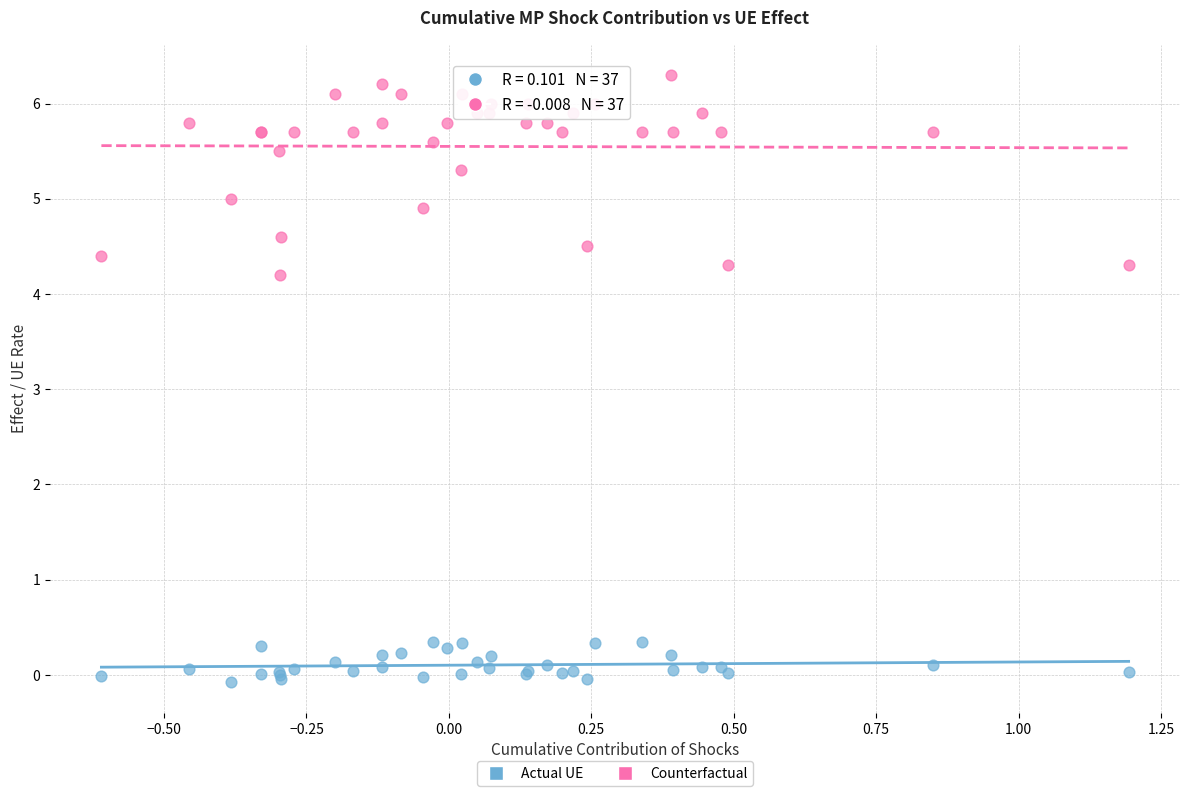

Which series contains the lowest Y value?

Actual UE